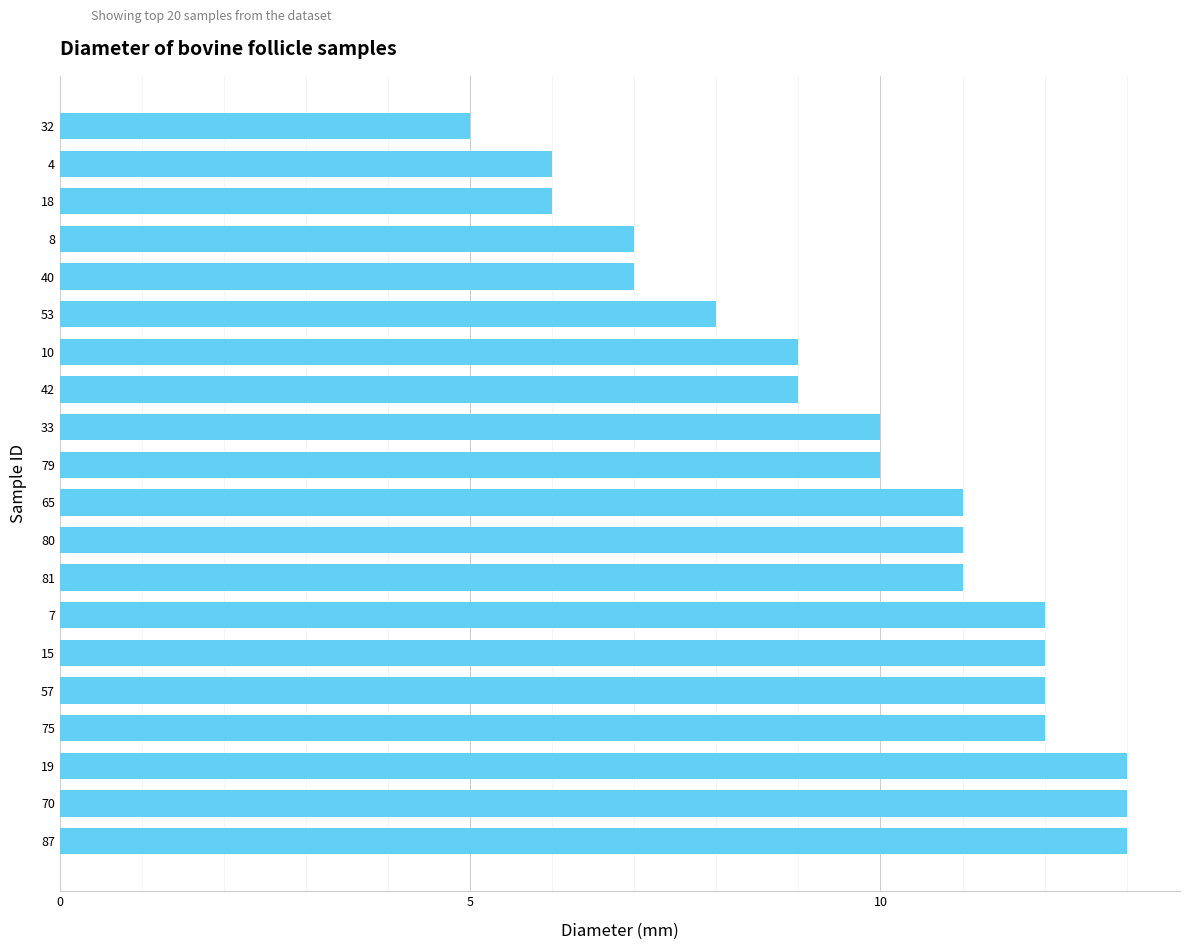

Reading top to bottom, transcribe all the data shown in this chart.

32=5	4=6	18=6	8=7	40=7	53=8	10=9	42=9	33=10	79=10	65=11	80=11	81=11	7=12	15=12	57=12	75=12	19=13	70=13	87=13